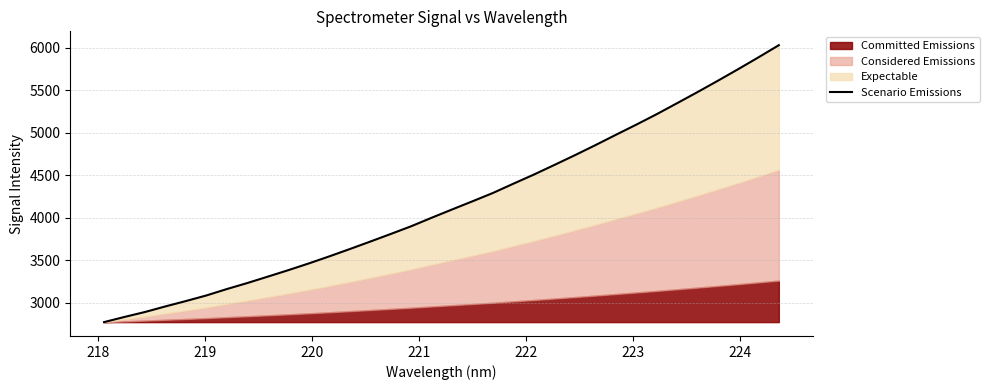

Read the value at 224.

3232.5